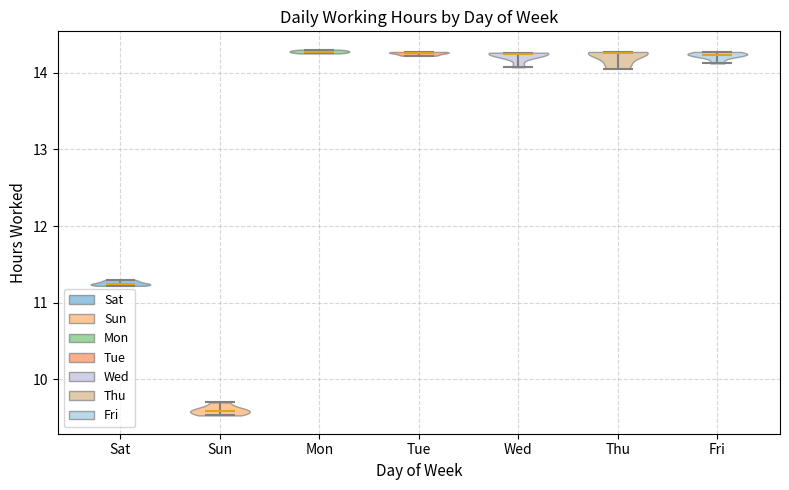

Reading left to right, read every violin against the y-axis: where its median line is, and the lowest and highest points it reaches. The values are not printed on the chart, so give them approximately, as read against the axis.

Sat: median line 11.2, lowest point 11.2, highest point 11.3
Sun: median line 9.6, lowest point 9.5, highest point 9.7
Mon: median line 14.3, lowest point 14.3, highest point 14.3
Tue: median line 14.3, lowest point 14.2, highest point 14.3
Wed: median line 14.2, lowest point 14.1, highest point 14.3
Thu: median line 14.3, lowest point 14.1, highest point 14.3
Fri: median line 14.2, lowest point 14.1, highest point 14.3